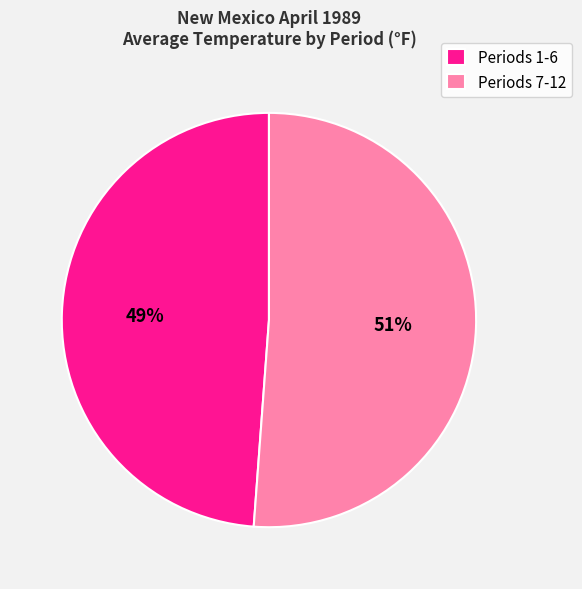

To the nearest percent, what portion does Periods 1-6 represent?

49%